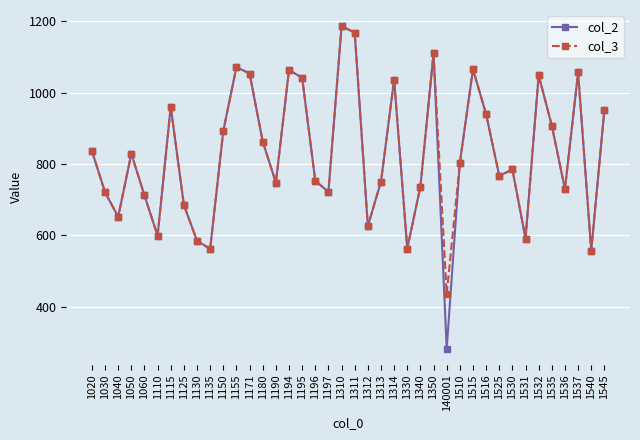

Where is col_3 nearest to the value 811?

1510